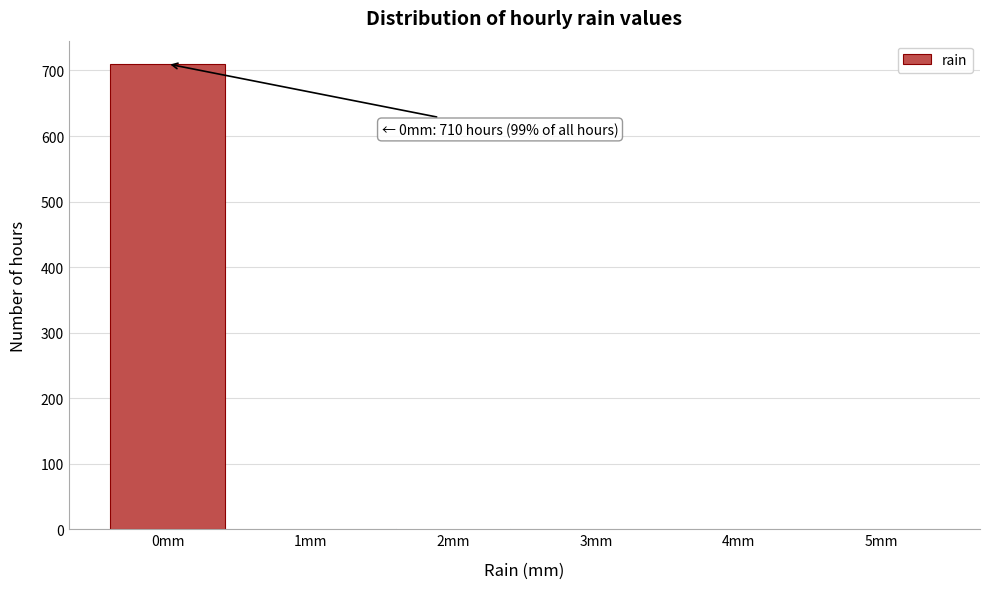

What is the sum of all values?

716